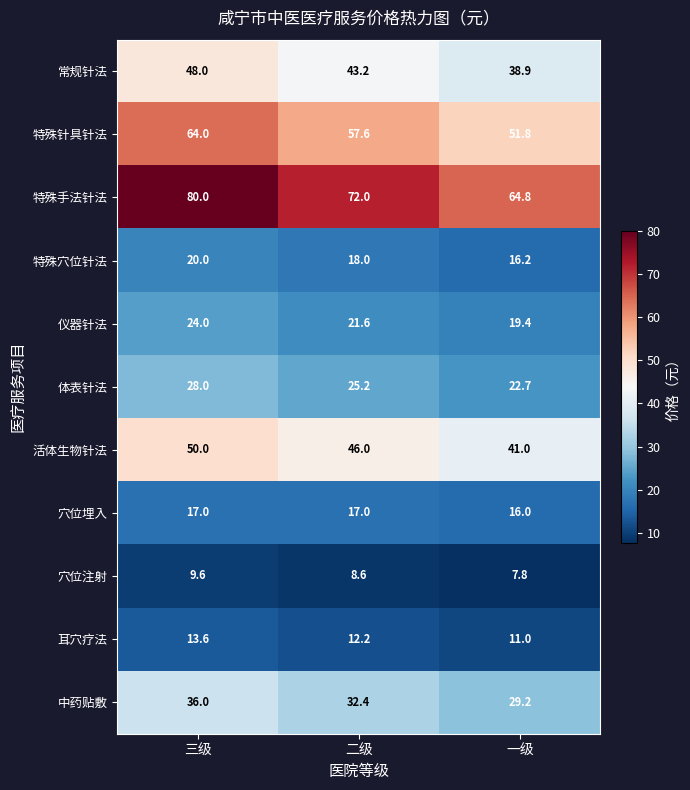

What is the approximate value of 常规针法 at 一级?

38.9